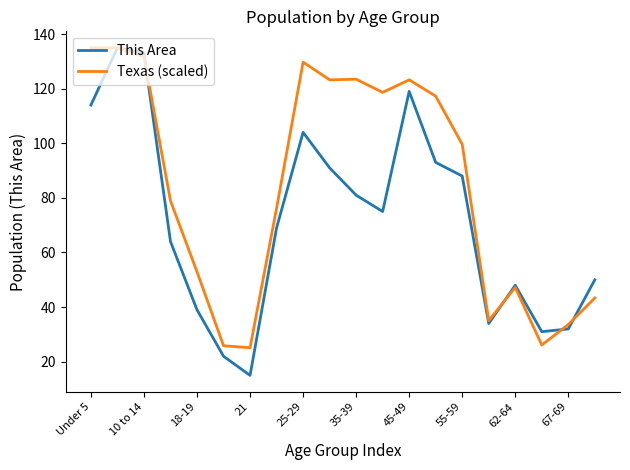

List the series in order of their overall mean, highest first.

Texas (scaled), This Area